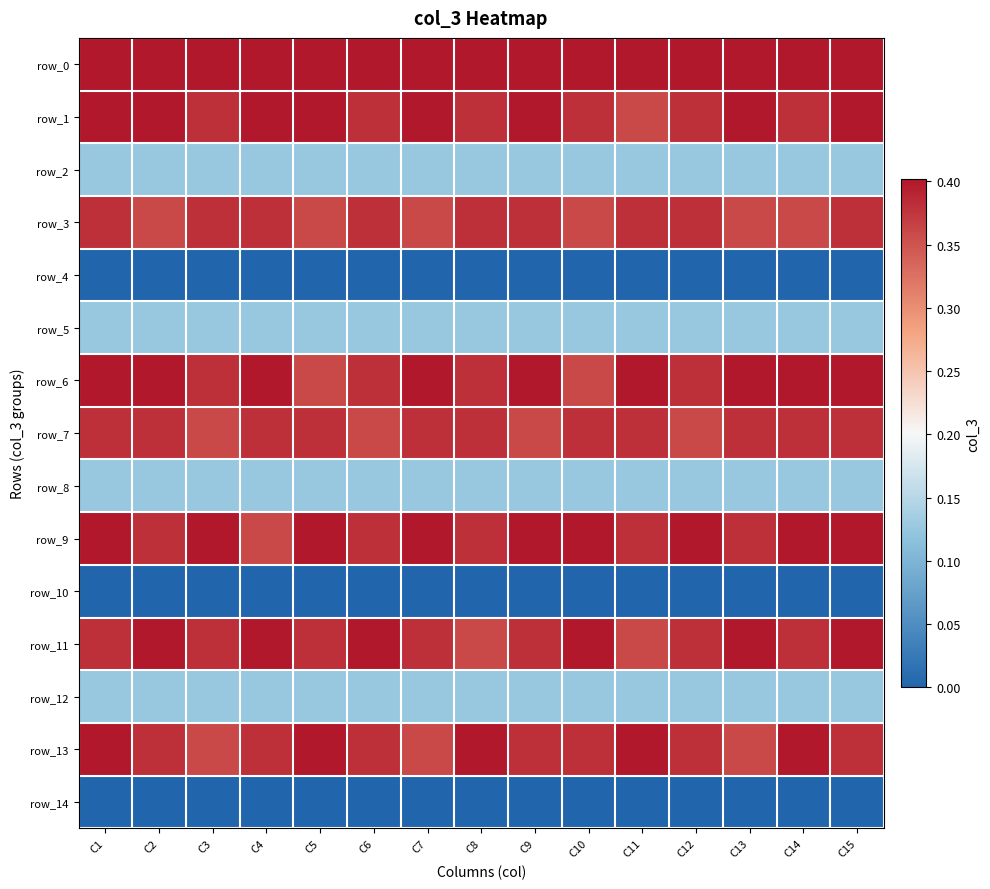

What is the spread (max minus min) of values at C2?

0.4